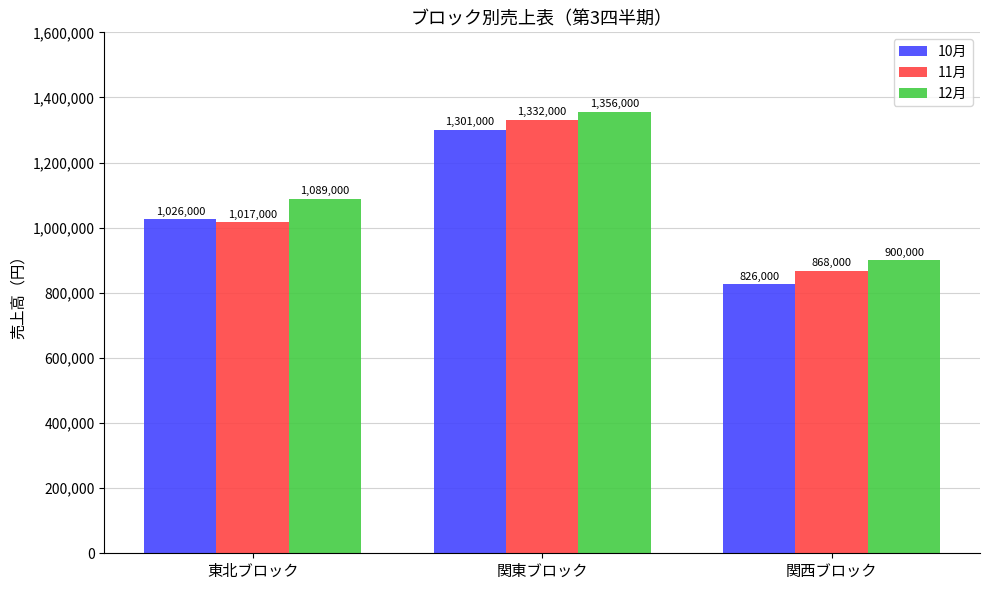

Which label corresponds to the smallest value in the chart?

関西ブロック